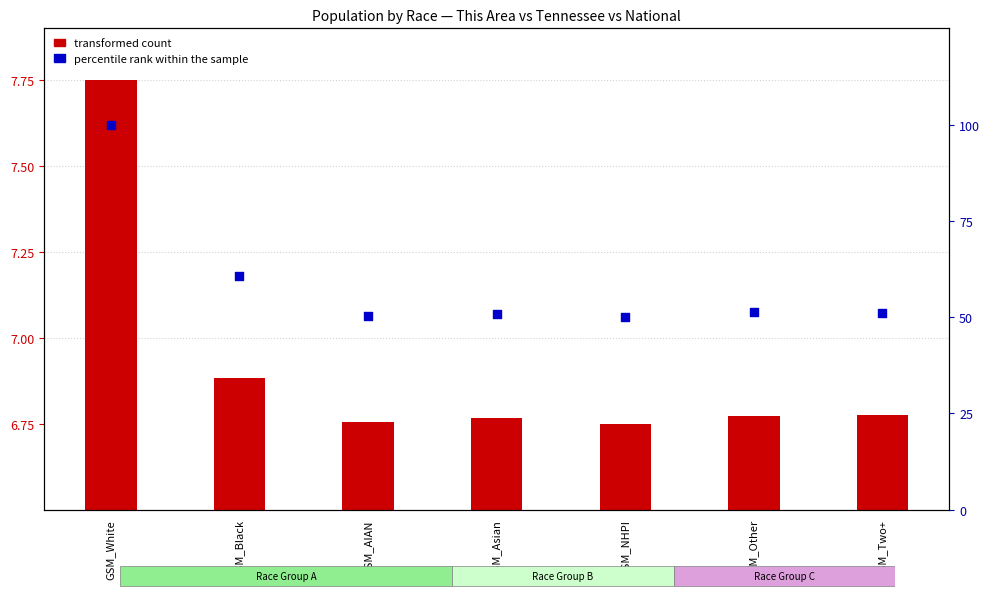

Which series has the widest spread of Y values?

percentile rank within the sample